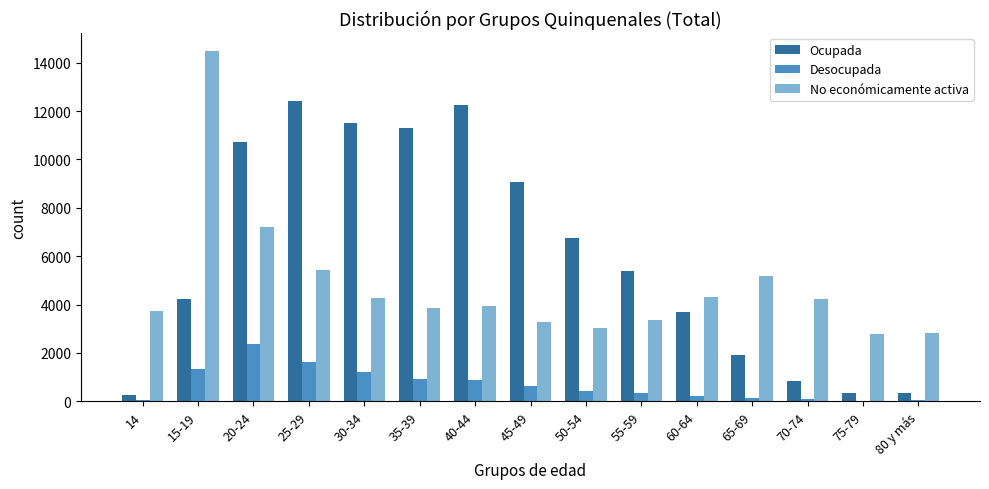

Which series has the largest total across all categories?

Ocupada